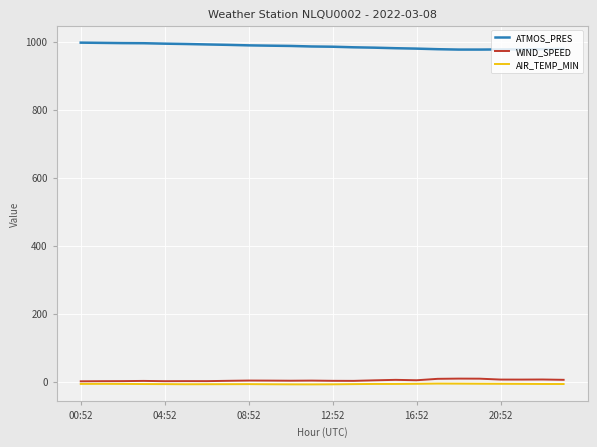

How many distinct data groups are displayed?

3